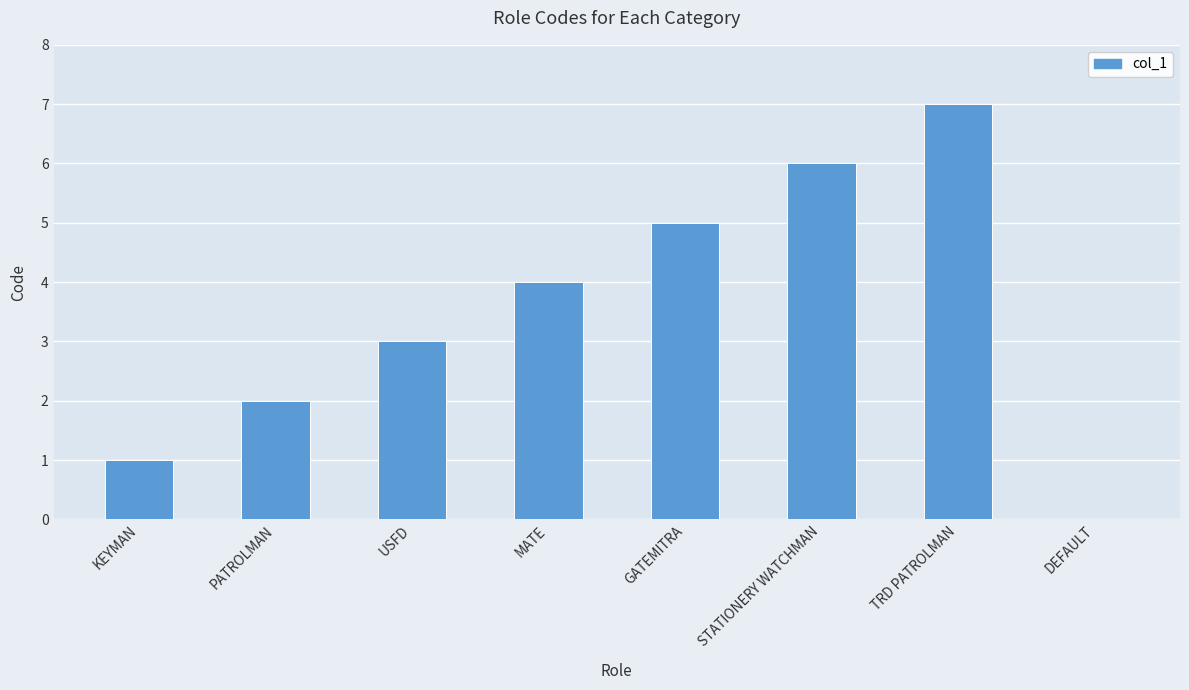

Count the number of data series in this chart.

1